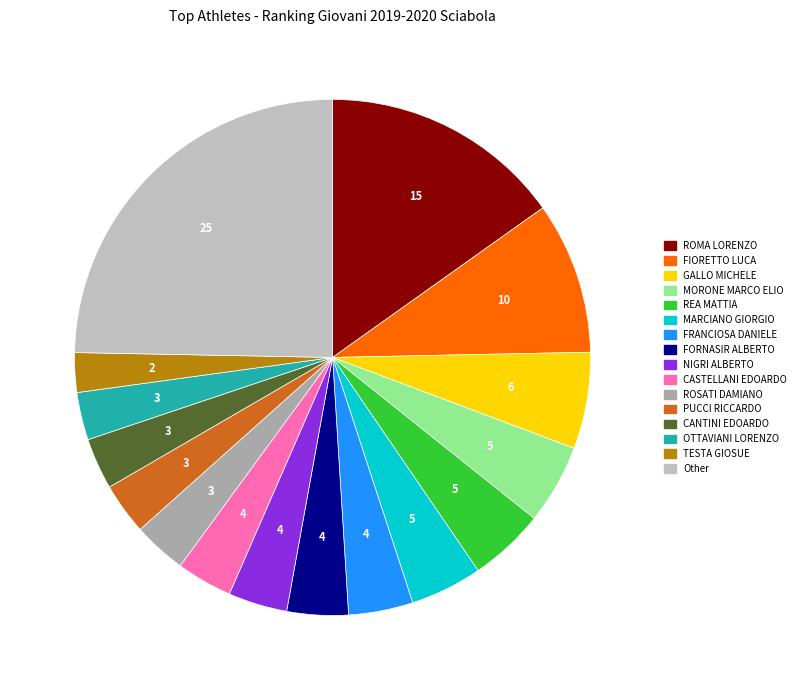

What portion of the pie excludes MARCIANO GIORGIO?

95.5%